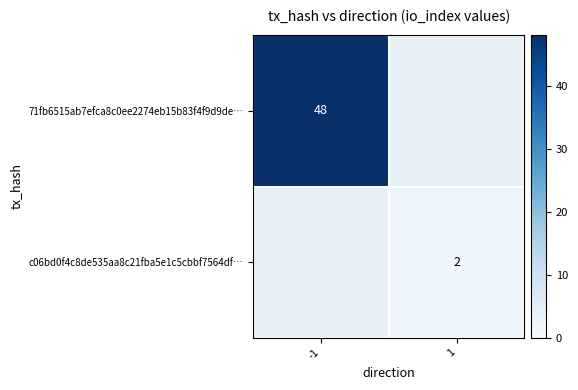

The value of 71fb6515ab7efca8c0ee2274eb15b83f4f9d9de… at -1 is 48. True or false?

True